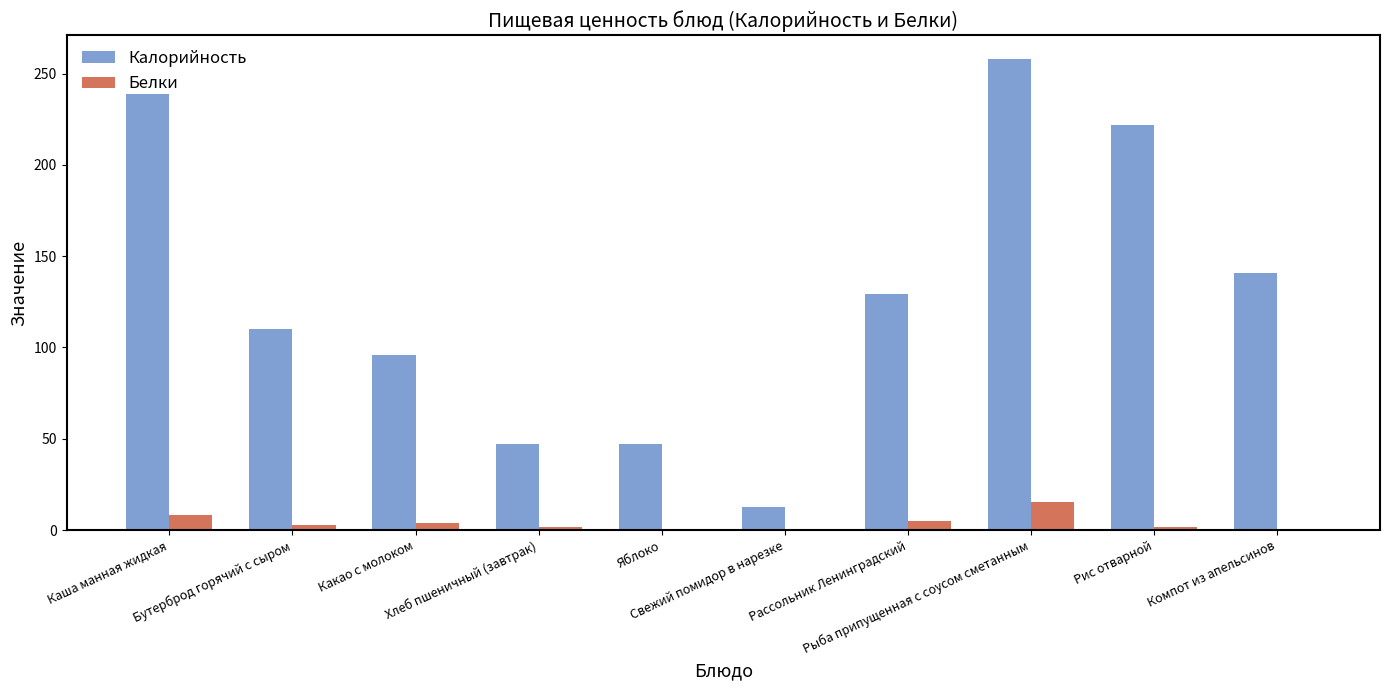

Count the number of categories in the chart.

10